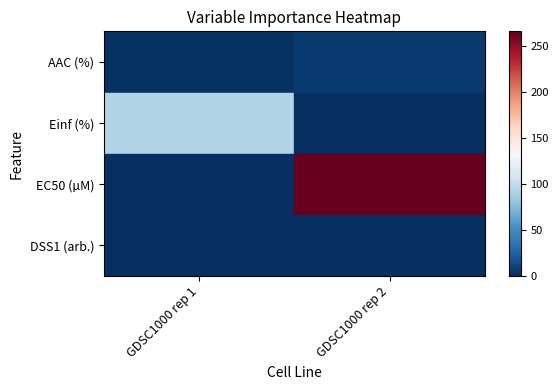

Reading left to right, extract all data points from this chart.

AAC (%): GDSC1000 rep 1=1.1	GDSC1000 rep 2=6.0
Einf (%): GDSC1000 rep 1=93.2	GDSC1000 rep 2=0.0
EC50 (µM): GDSC1000 rep 1=0.2	GDSC1000 rep 2=266.0
DSS1 (arb.): GDSC1000 rep 1=0.0	GDSC1000 rep 2=0.0